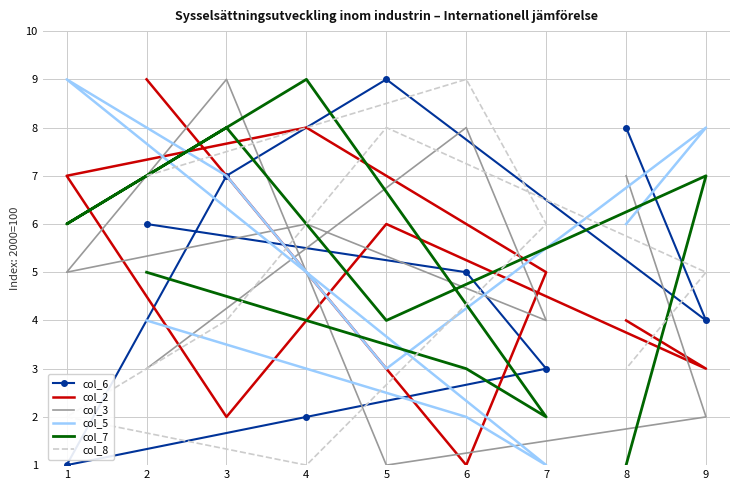

At 5, list the series in order from largest to smallest.

col_6, col_8, col_2, col_7, col_5, col_3